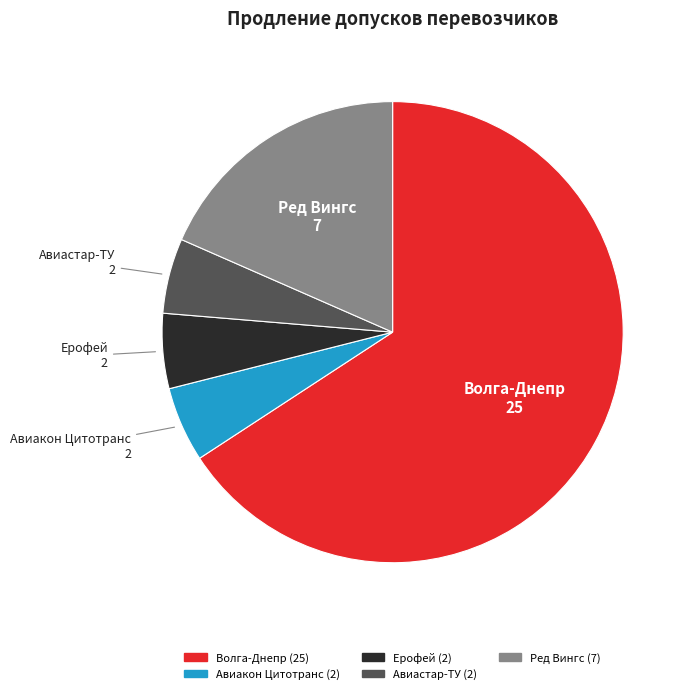

What is the largest slice in the pie chart?

Волга-Днепр